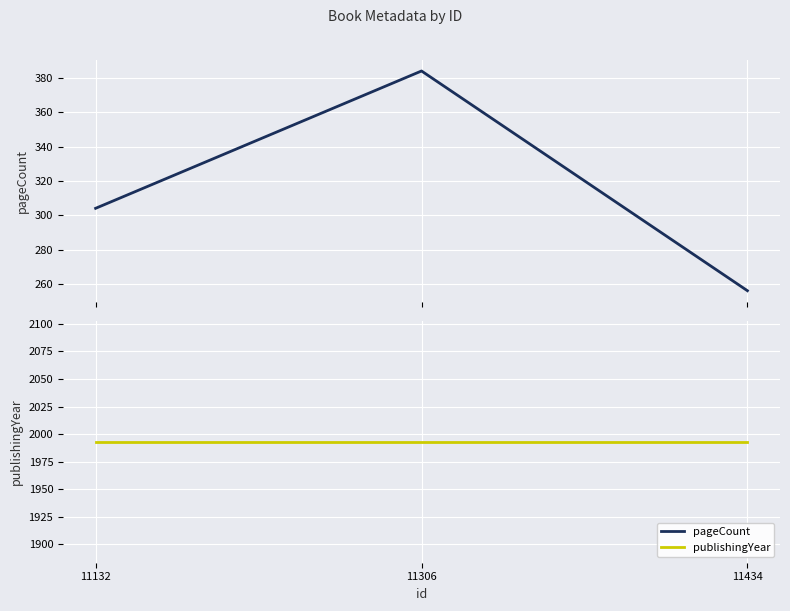

How many categories are shown in the chart?

3